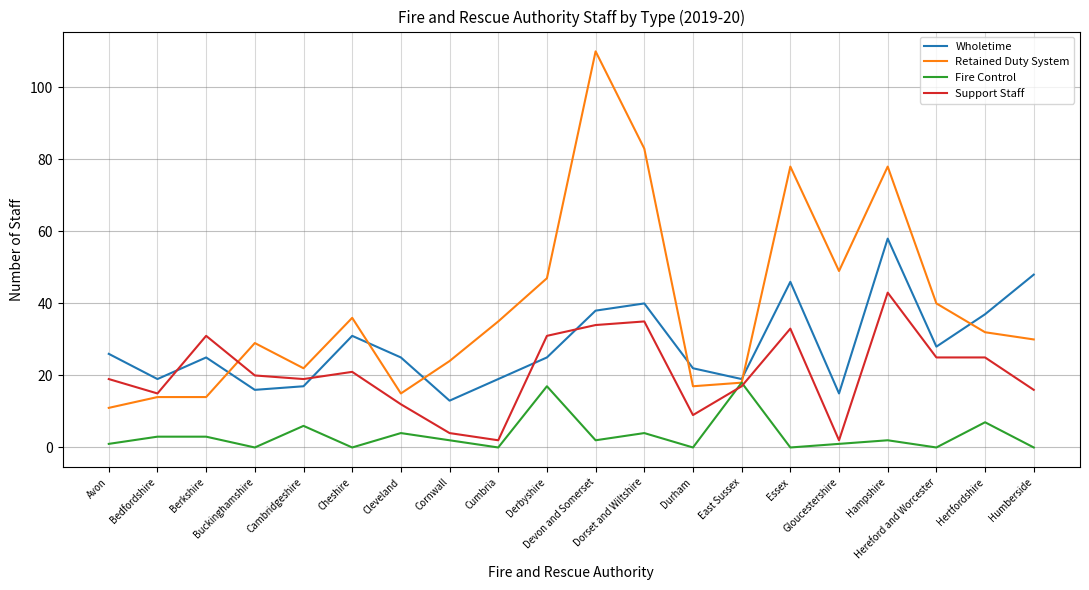

Which series has the largest total across all categories?

Retained Duty System